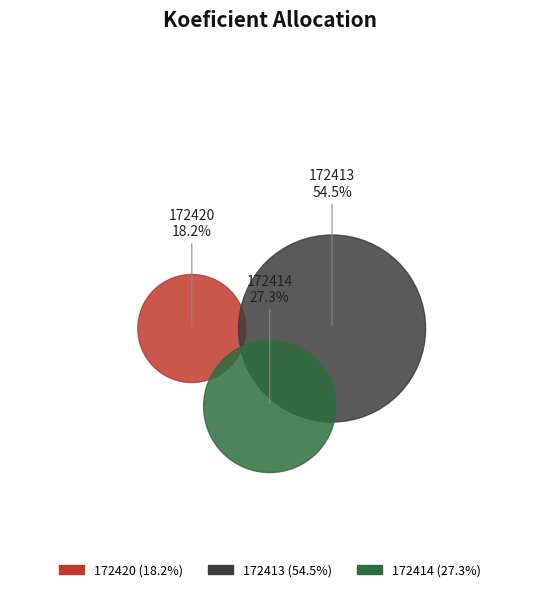

Between 172414 and 172420, which is larger?

172414